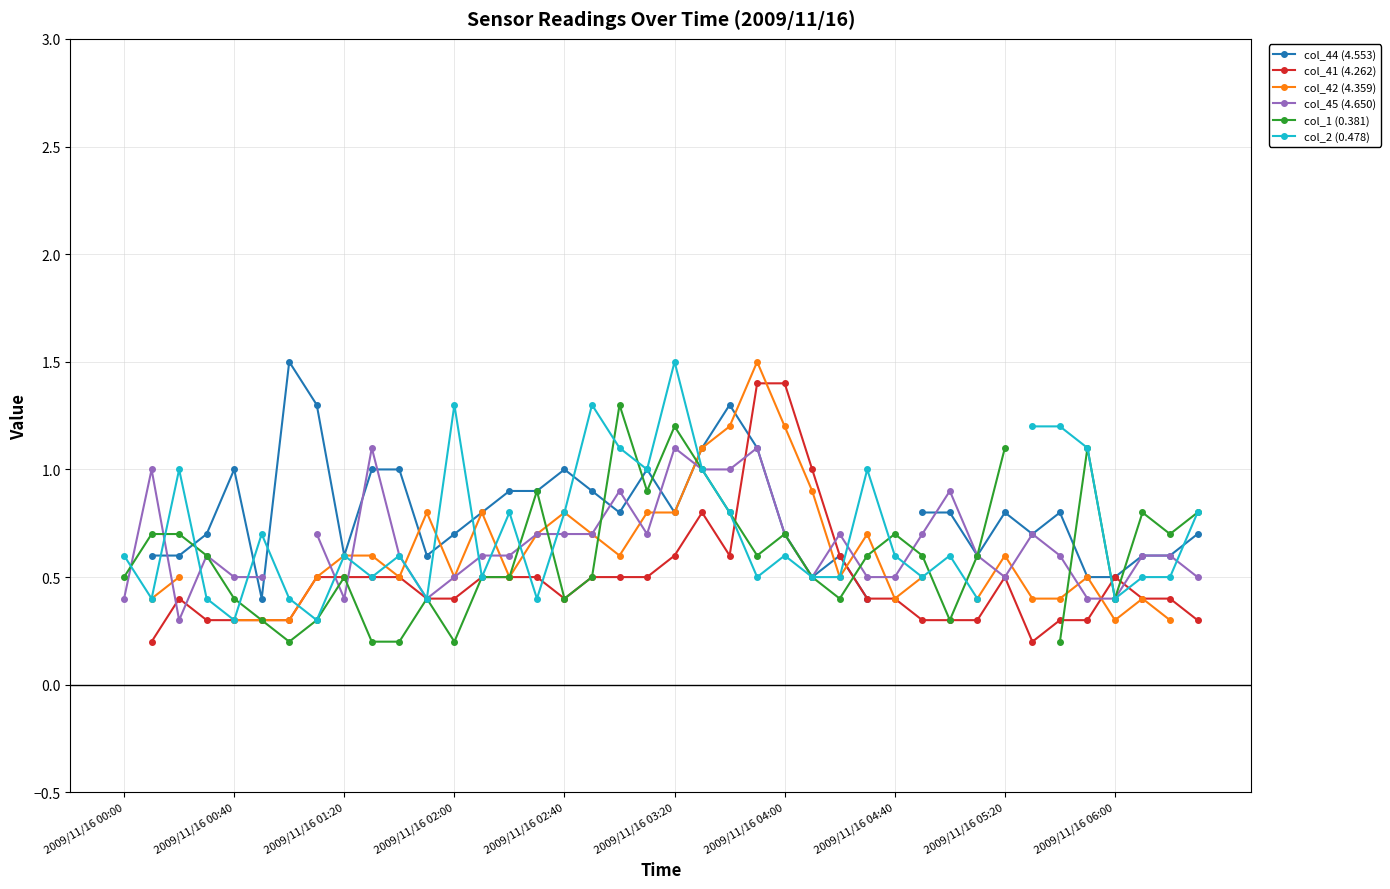

Is it true that col_41 (4.262) equals 0.1 at 39?

False